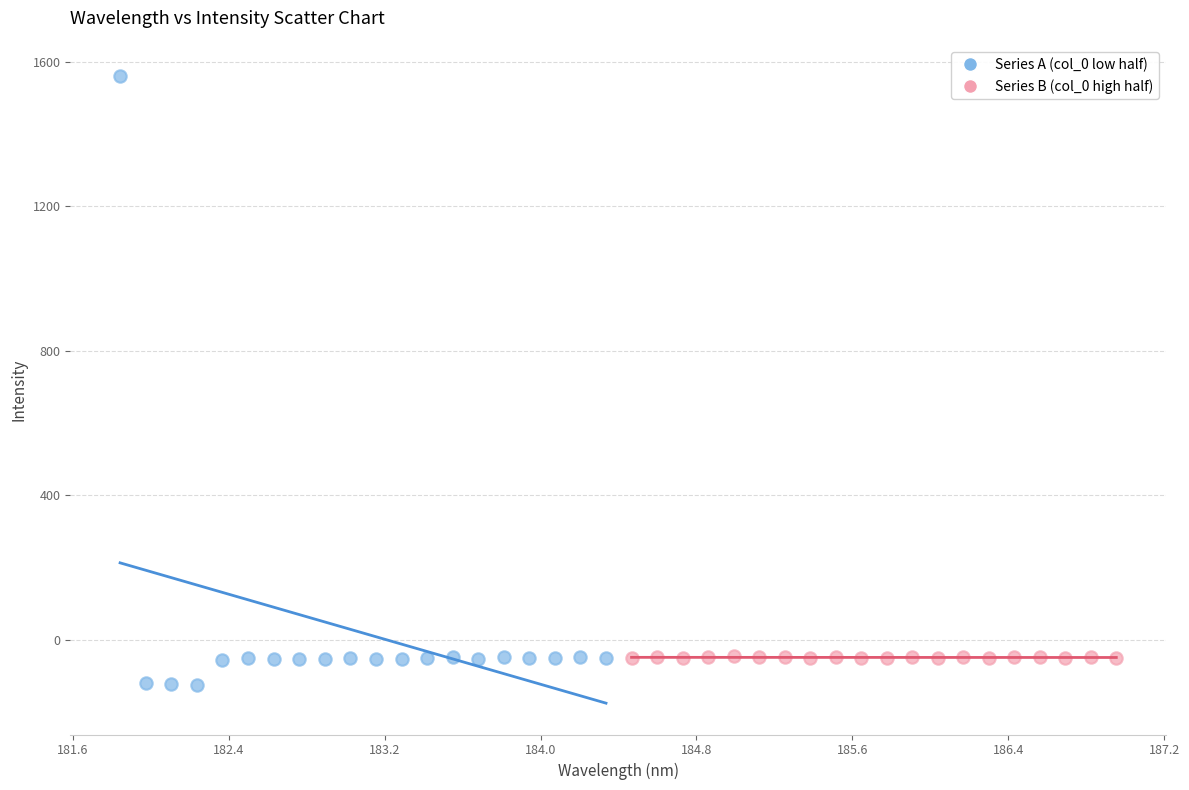

Which series has the widest spread of Y values?

Series A (col_0 low half)